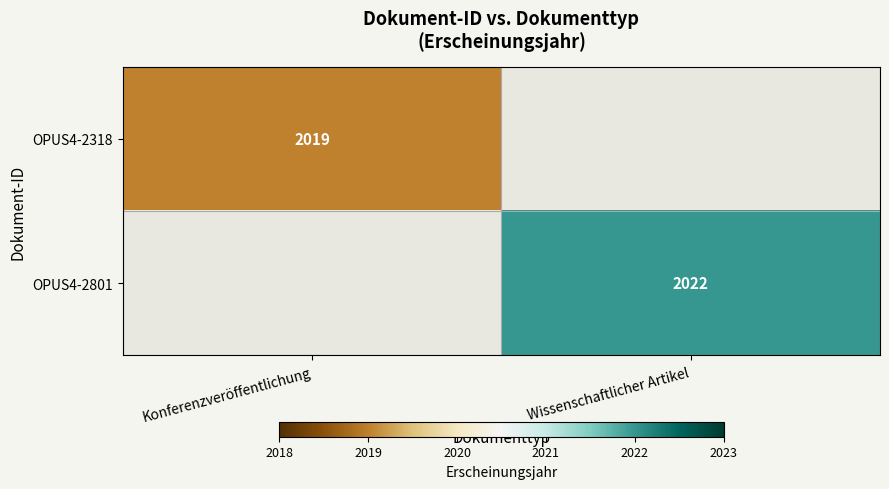

What is the maximum value shown in the chart?

2022.0